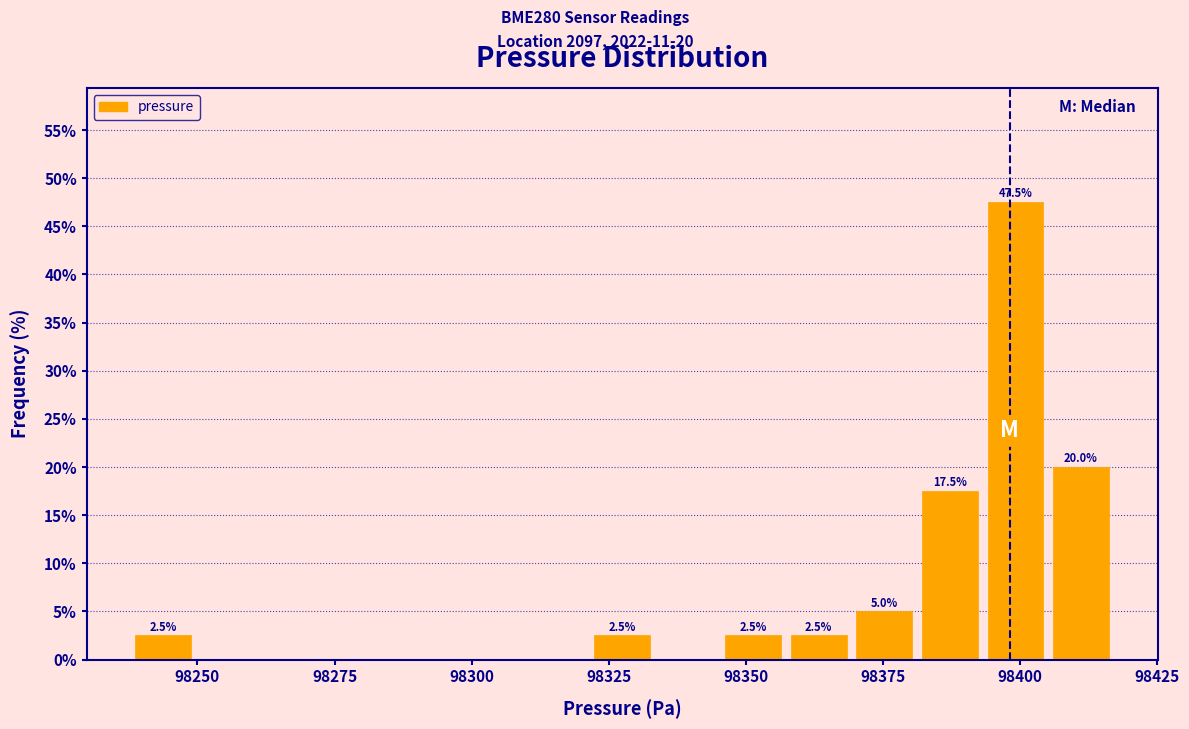

Read against the x-axis, roughly where is the centre of the tallest bar?

98400